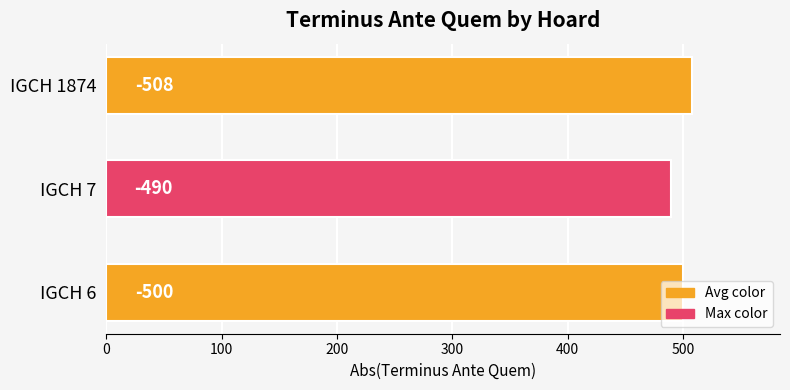

Does the chart contain any negative values?

No